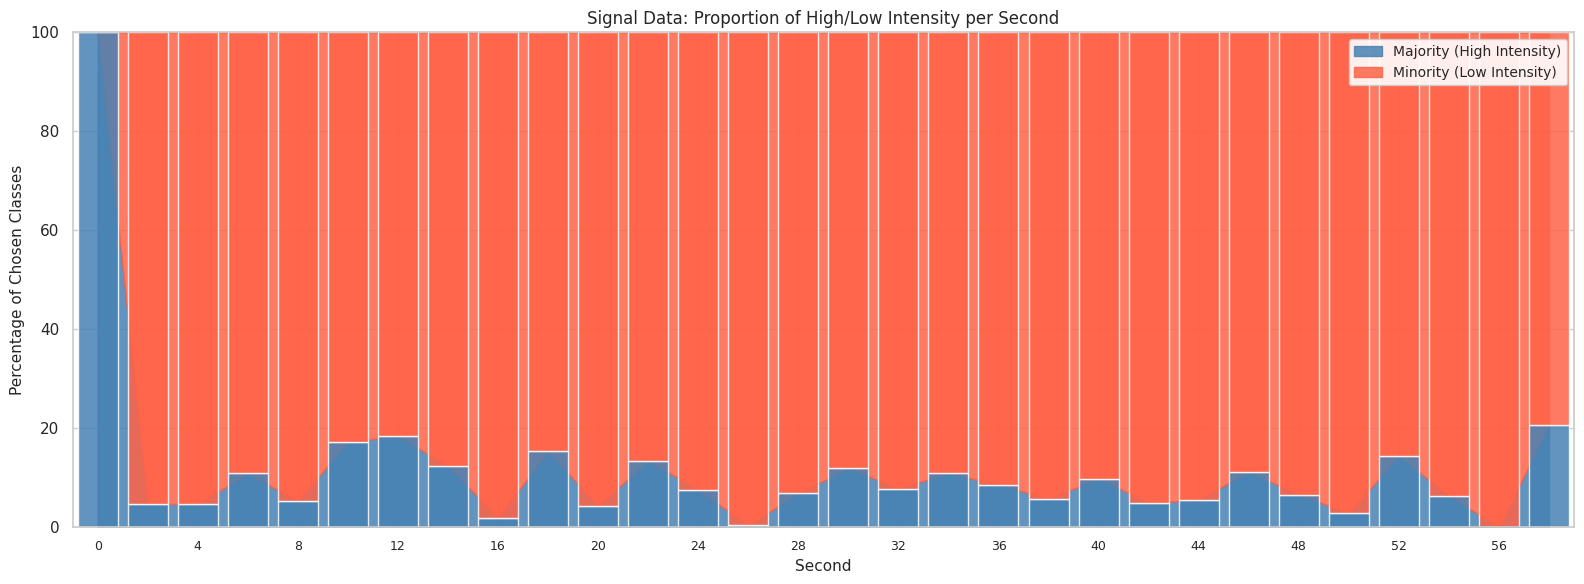

Where is the data nearest to the value 50?

58